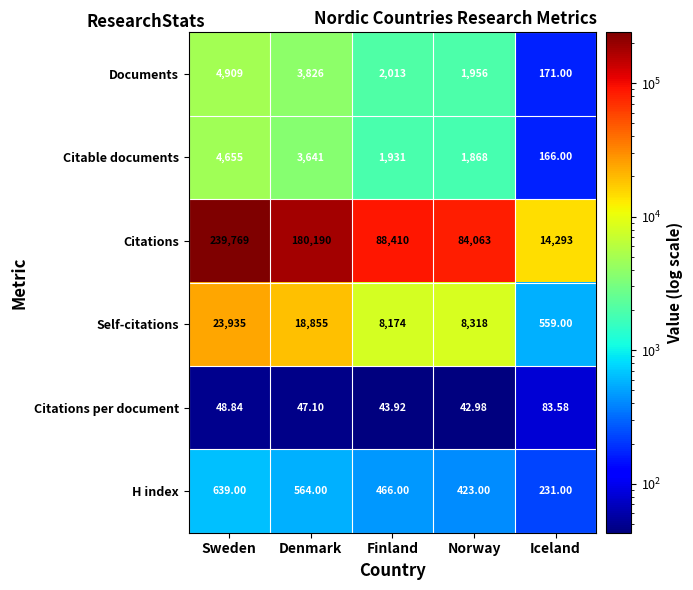

Where is Documents nearest to the value 2540?

Finland